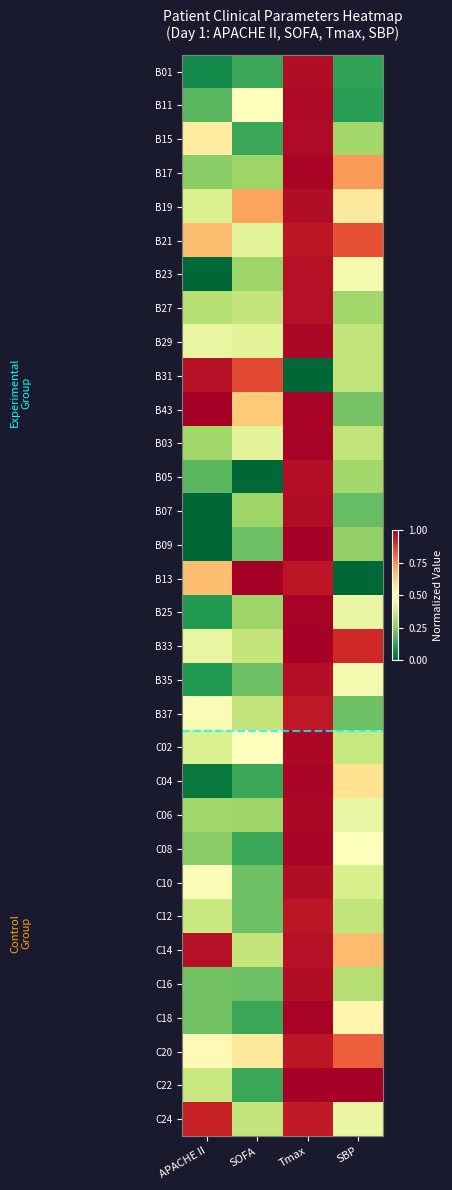

Reading left to right, transcribe all the data shown in this chart.

B01: APACHE II=0.1	SOFA=0.1	Tmax=1.0	SBP=0.1
B11: APACHE II=0.2	SOFA=0.5	Tmax=1.0	SBP=0.1
B15: APACHE II=0.6	SOFA=0.1	Tmax=1.0	SBP=0.3
B17: APACHE II=0.3	SOFA=0.3	Tmax=1.0	SBP=0.7
B19: APACHE II=0.4	SOFA=0.7	Tmax=1.0	SBP=0.6
B21: APACHE II=0.7	SOFA=0.4	Tmax=0.9	SBP=0.8
B23: APACHE II=0.0	SOFA=0.3	Tmax=1.0	SBP=0.5
B27: APACHE II=0.3	SOFA=0.4	Tmax=1.0	SBP=0.3
B29: APACHE II=0.4	SOFA=0.4	Tmax=1.0	SBP=0.4
B31: APACHE II=1.0	SOFA=0.9	Tmax=0.0	SBP=0.4
B43: APACHE II=1.0	SOFA=0.6	Tmax=1.0	SBP=0.2
B03: APACHE II=0.3	SOFA=0.4	Tmax=1.0	SBP=0.4
B05: APACHE II=0.2	SOFA=0.0	Tmax=1.0	SBP=0.3
B07: APACHE II=0.0	SOFA=0.3	Tmax=1.0	SBP=0.2
B09: APACHE II=0.0	SOFA=0.2	Tmax=1.0	SBP=0.3
B13: APACHE II=0.7	SOFA=1.0	Tmax=1.0	SBP=0.0
B25: APACHE II=0.1	SOFA=0.3	Tmax=1.0	SBP=0.4
B33: APACHE II=0.4	SOFA=0.4	Tmax=1.0	SBP=0.9
B35: APACHE II=0.1	SOFA=0.2	Tmax=1.0	SBP=0.5
B37: APACHE II=0.5	SOFA=0.4	Tmax=0.9	SBP=0.2
C02: APACHE II=0.4	SOFA=0.5	Tmax=1.0	SBP=0.4
C04: APACHE II=0.0	SOFA=0.1	Tmax=1.0	SBP=0.6
C06: APACHE II=0.3	SOFA=0.3	Tmax=1.0	SBP=0.4
C08: APACHE II=0.3	SOFA=0.1	Tmax=1.0	SBP=0.5
C10: APACHE II=0.5	SOFA=0.2	Tmax=1.0	SBP=0.4
C12: APACHE II=0.4	SOFA=0.2	Tmax=1.0	SBP=0.4
C14: APACHE II=1.0	SOFA=0.4	Tmax=1.0	SBP=0.7
C16: APACHE II=0.2	SOFA=0.2	Tmax=1.0	SBP=0.3
C18: APACHE II=0.2	SOFA=0.1	Tmax=1.0	SBP=0.5
C20: APACHE II=0.5	SOFA=0.6	Tmax=0.9	SBP=0.8
C22: APACHE II=0.4	SOFA=0.1	Tmax=1.0	SBP=1.0
C24: APACHE II=0.9	SOFA=0.4	Tmax=0.9	SBP=0.4